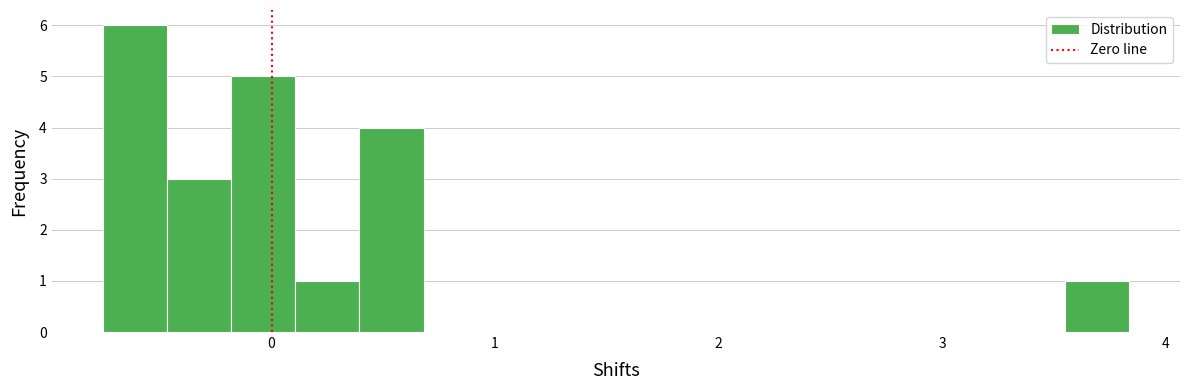

Read against the x-axis, roughly where is the centre of the tallest bar?

-0.6